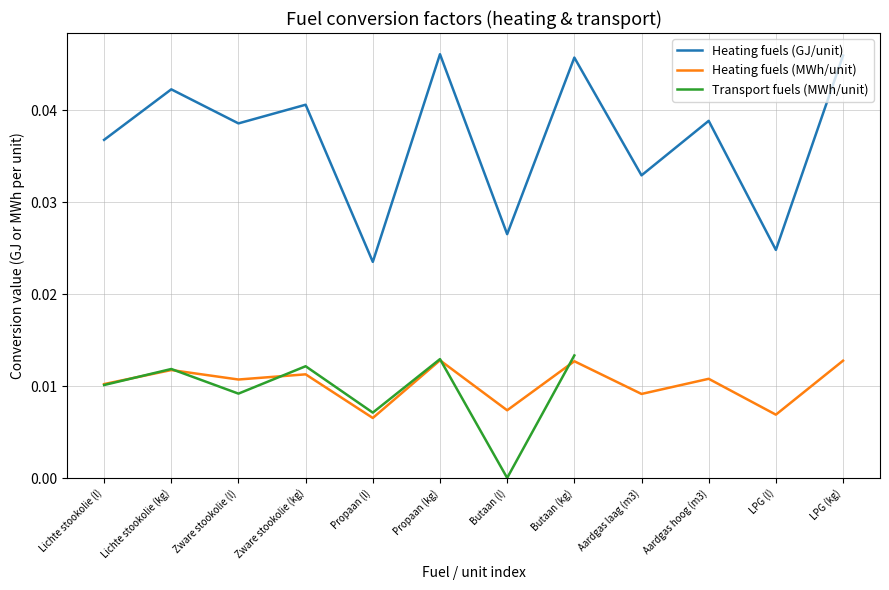

The value at Propaan (l) is 0.0. True or false?

False